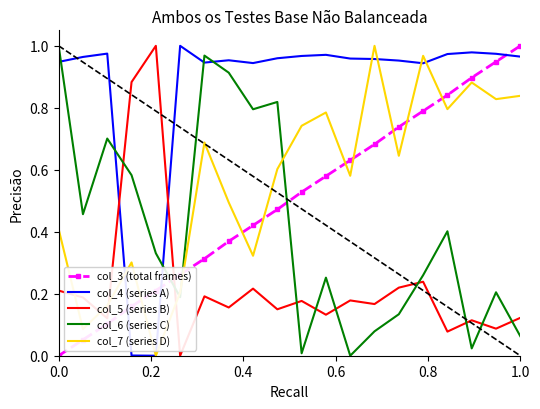

After their last crossing, which series has the higher values: col_7 (series D) or col_3 (total frames)?

col_3 (total frames)